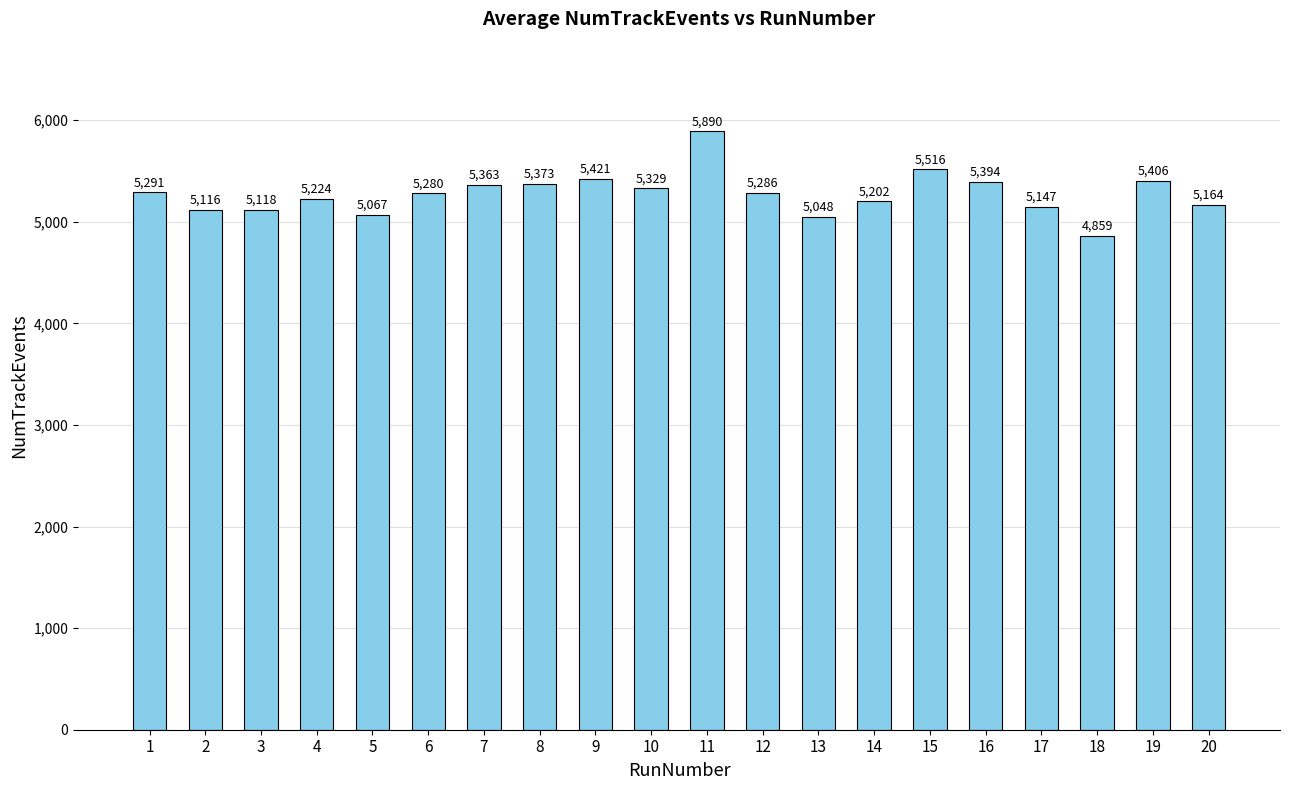

Does the chart contain stacked bars?

No